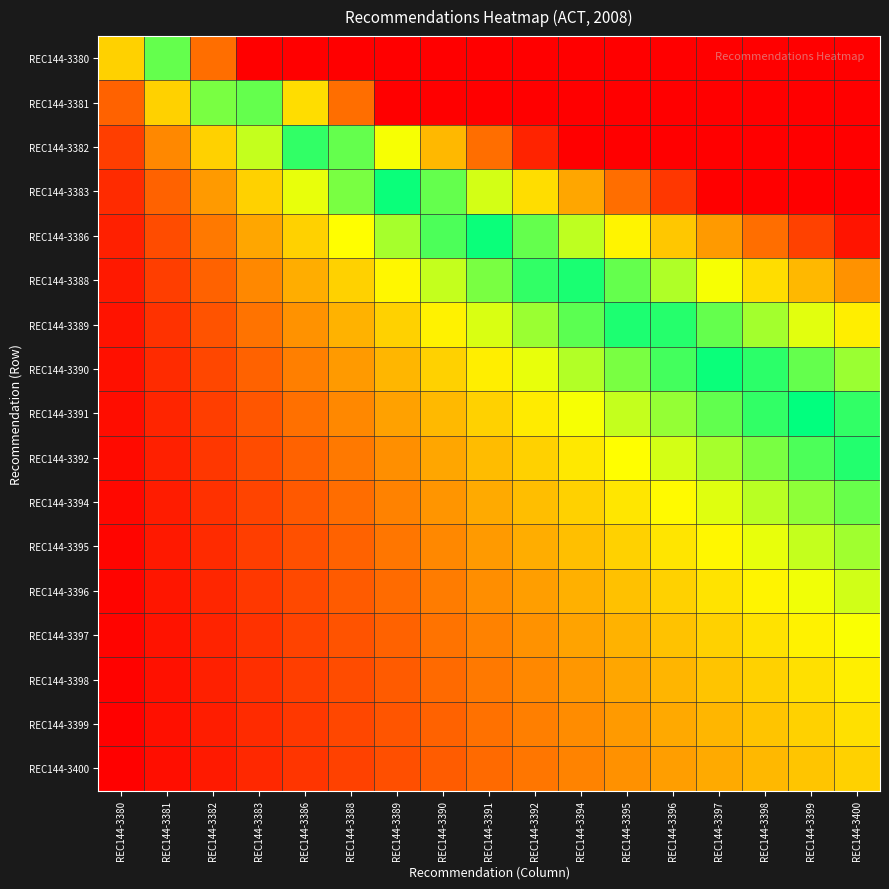

At which category is the sum across all series the highest?

REC144-3400